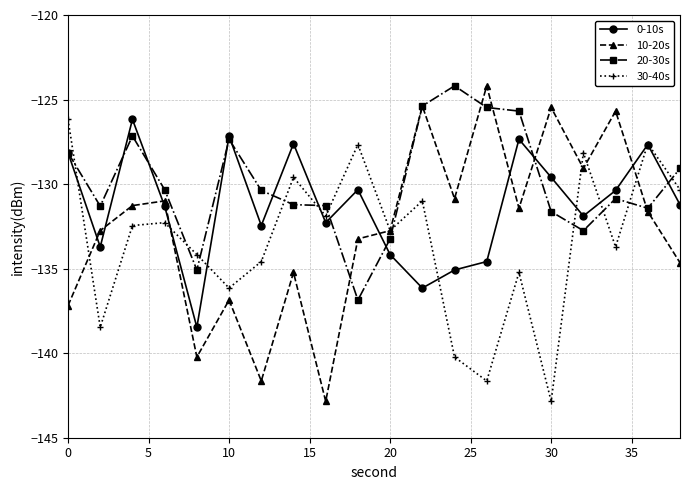

Which series has the largest total across all categories?

20-30s